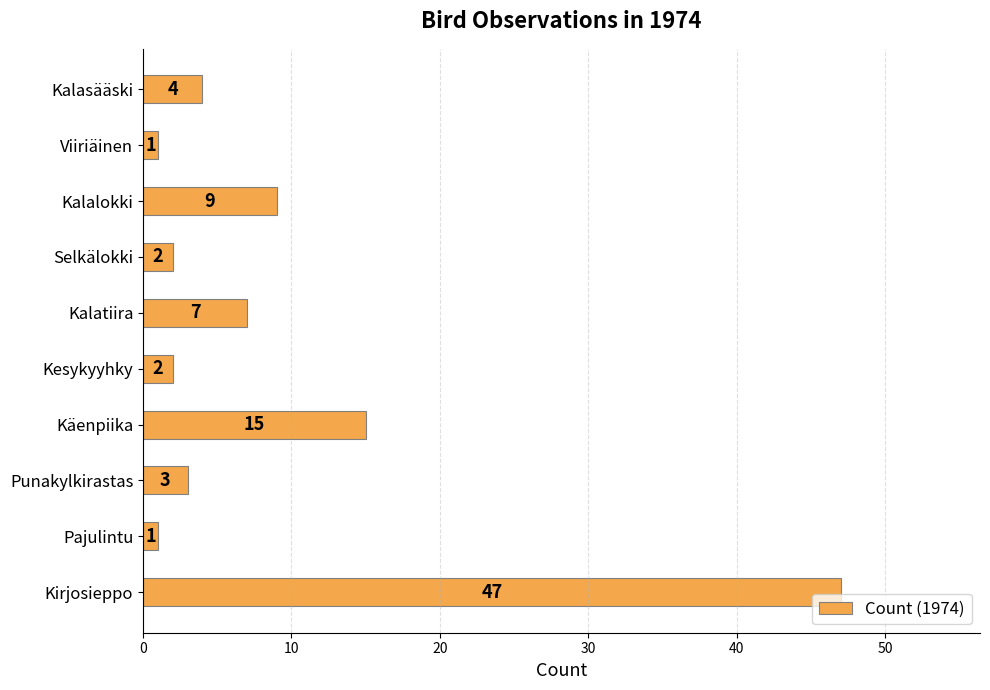

What is the label of the 10th bar from the top?

Kirjosieppo